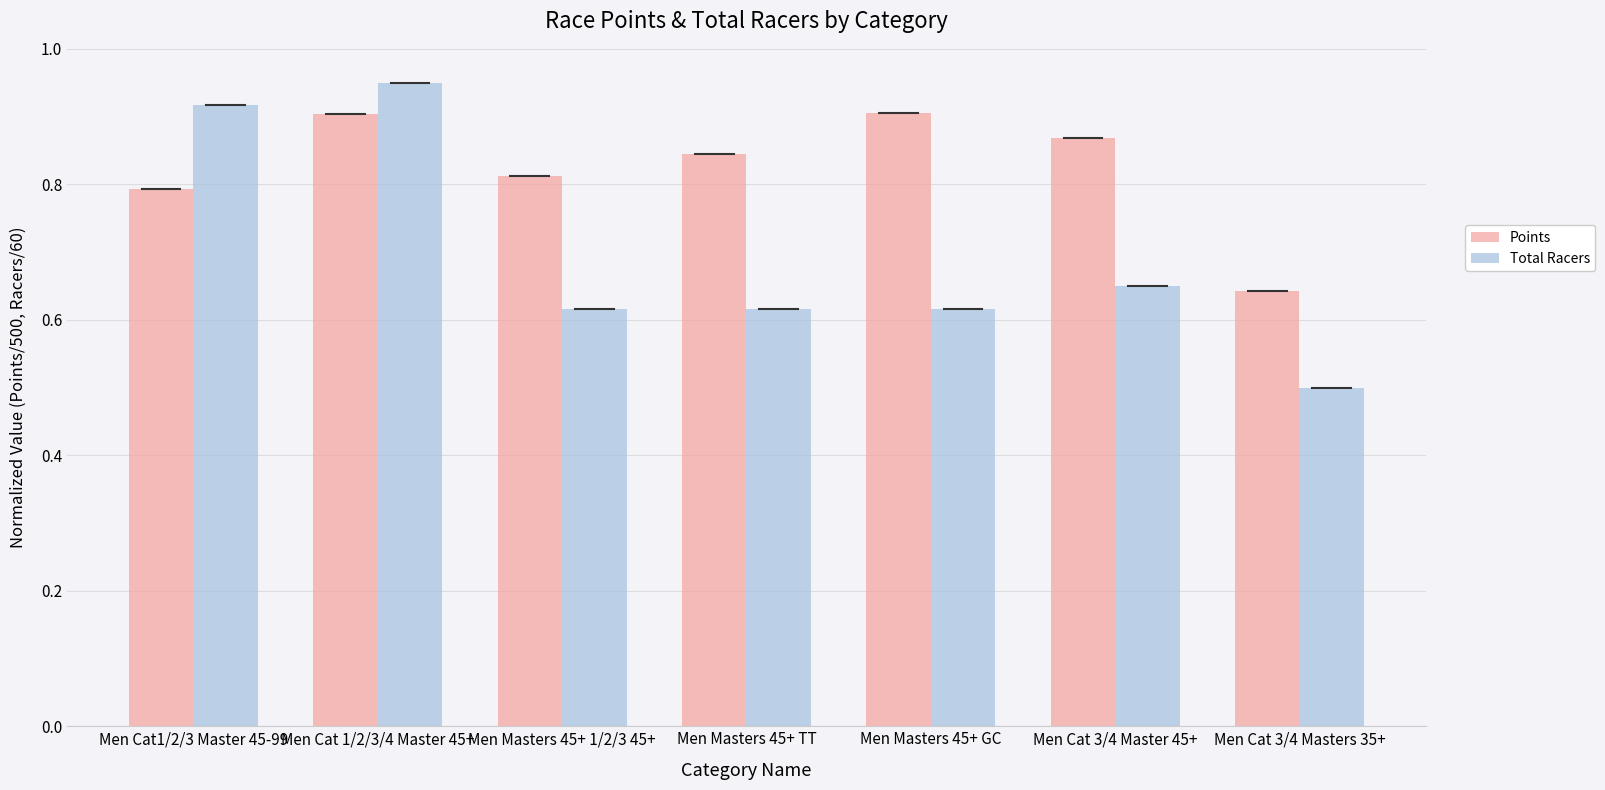

Which series changed the most between Men Cat1/2/3 Master 45-99 and Men Masters 45+ 1/2/3 45+?

Total Racers